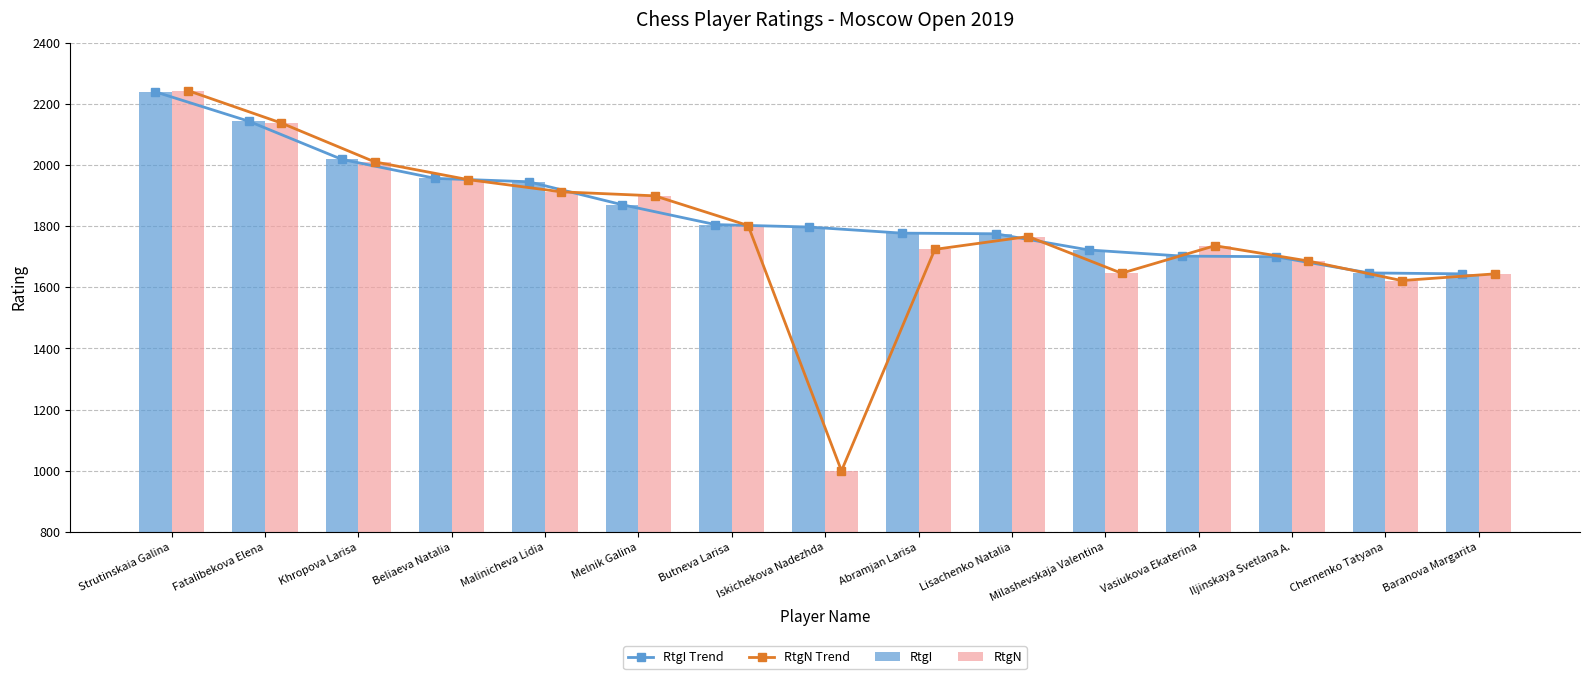

Read the RtgN Trend value at Butneva Larisa, to the nearest 10.

1800